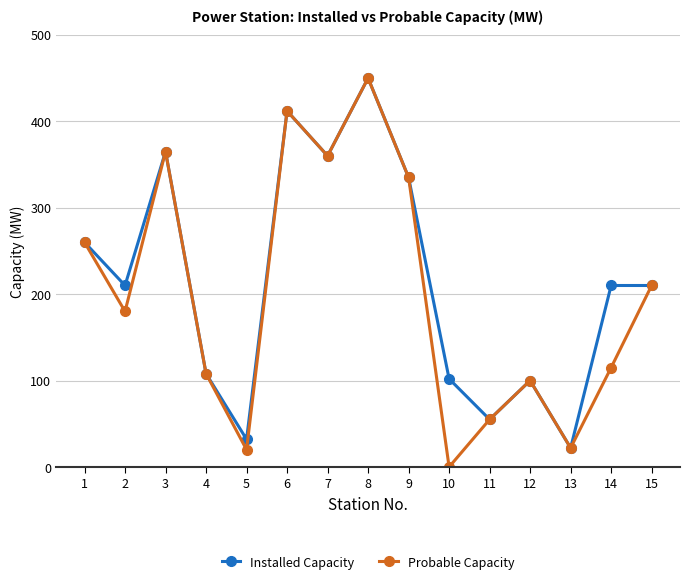

Which series has the largest range (max minus min)?

Probable Capacity